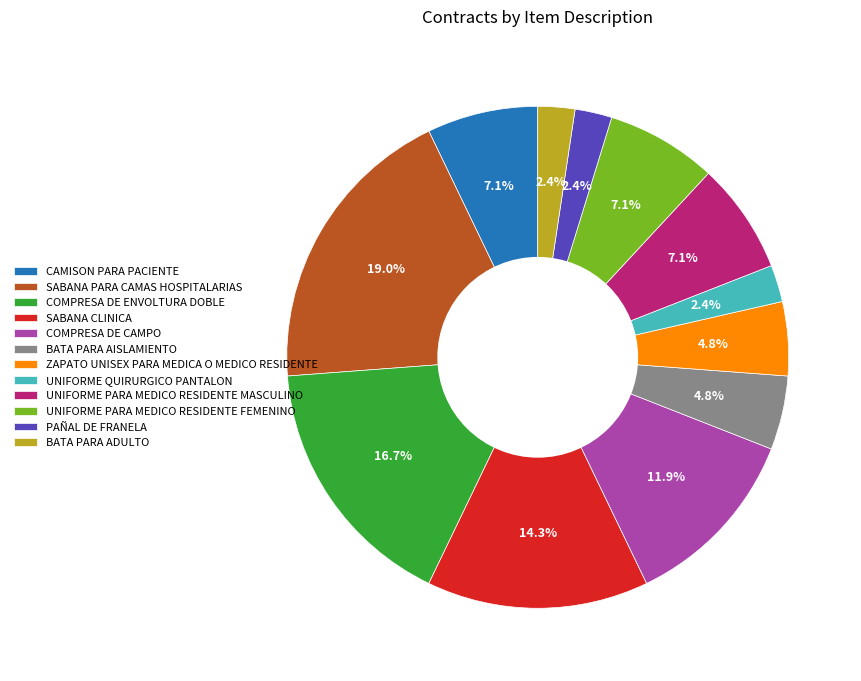

To the nearest percent, what is the difference between the UNIFORME PARA MEDICO RESIDENTE MASCULINO and BATA PARA AISLAMIENTO slice percentages?

2%